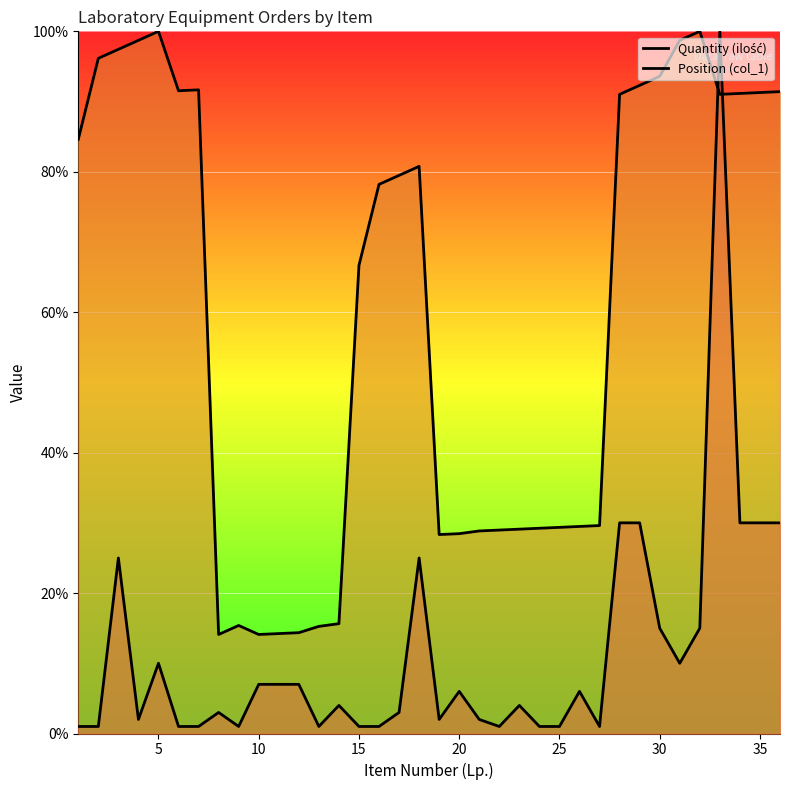

Which series changed the most between 10 and 29?

Position (col_1)